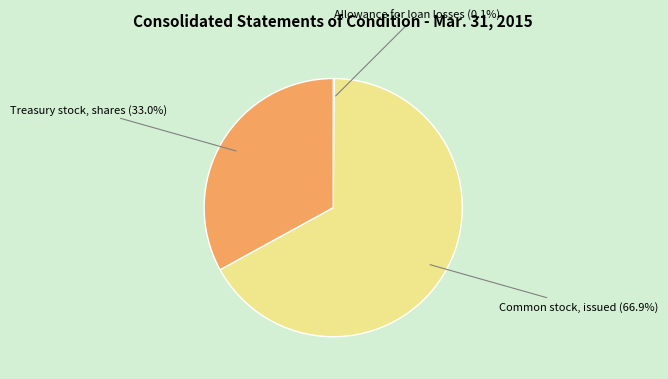

Does any single category account for the majority?

Yes